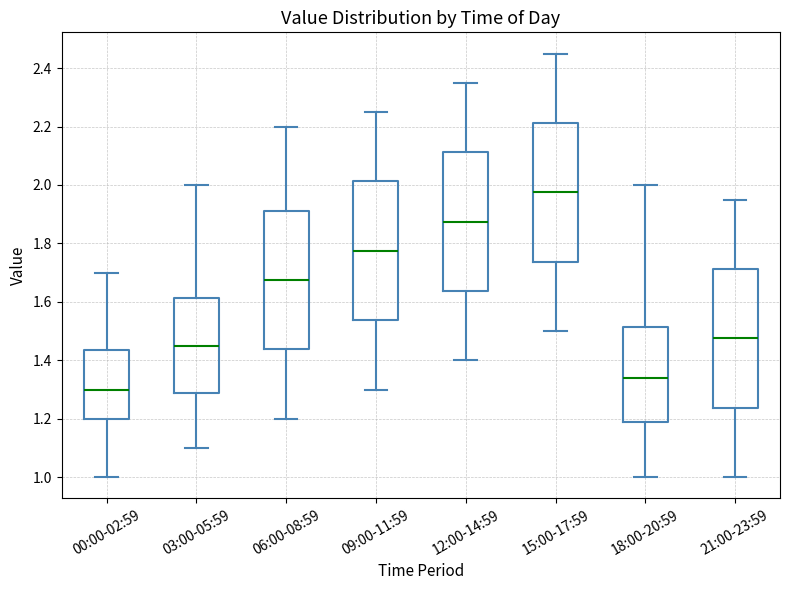

Which box's median line is the highest?

15:00-17:59